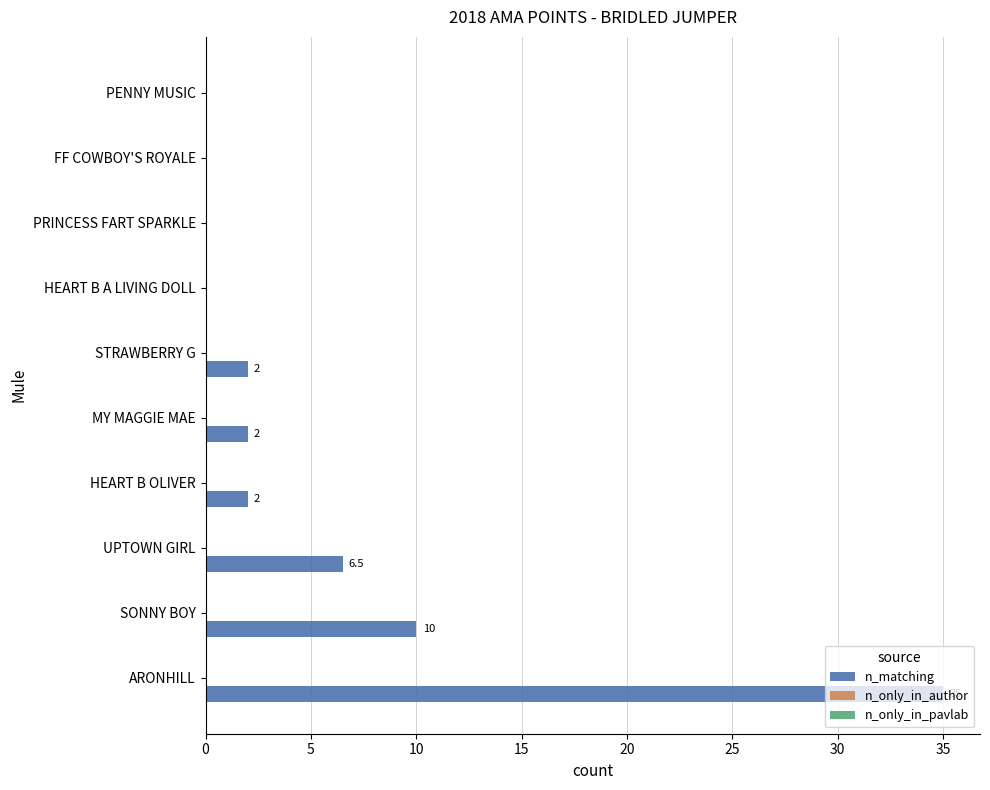

What value does the data have at SONNY BOY?

10.0